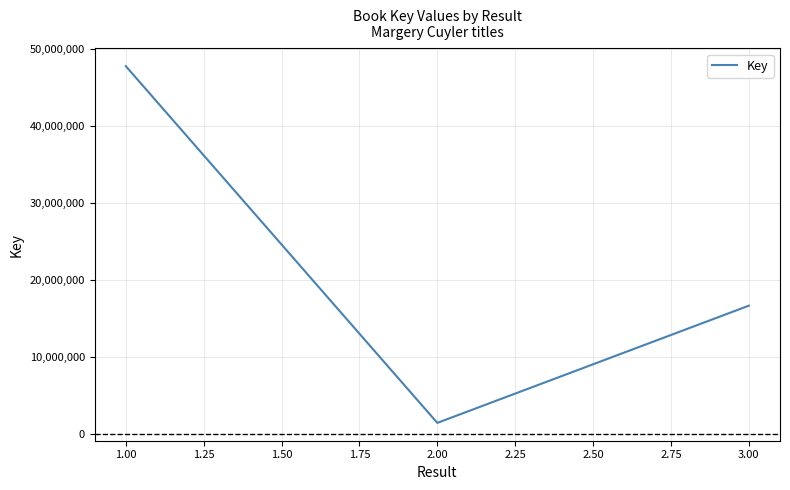

How many series are shown in this chart?

1